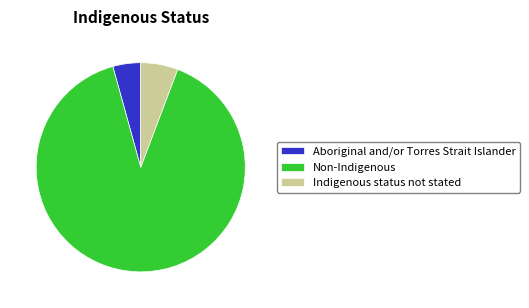

True or false: Aboriginal and/or Torres Strait Islander accounts for 4% of the total.

True